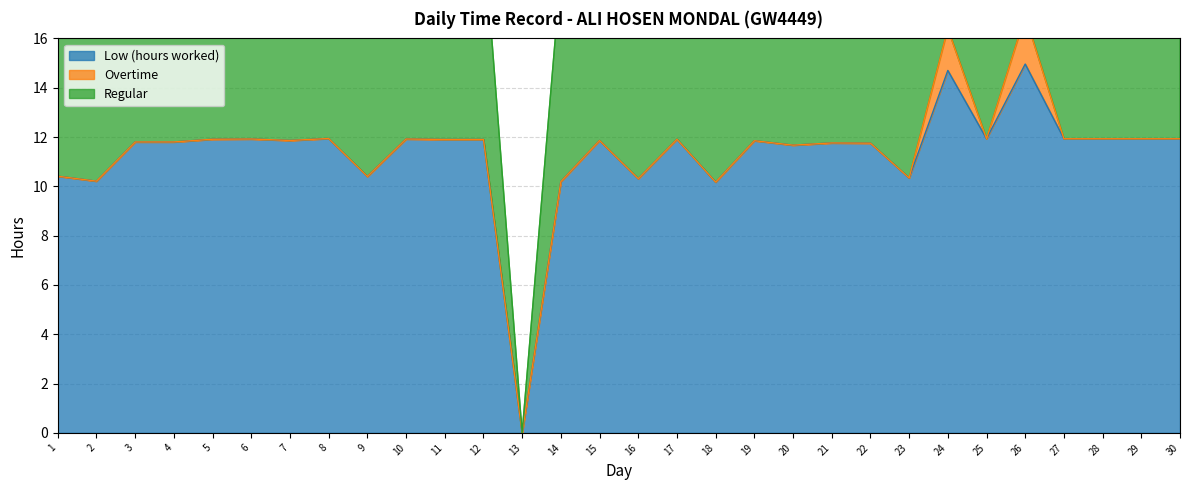

At how many categories does at least one series exceed 13?

2